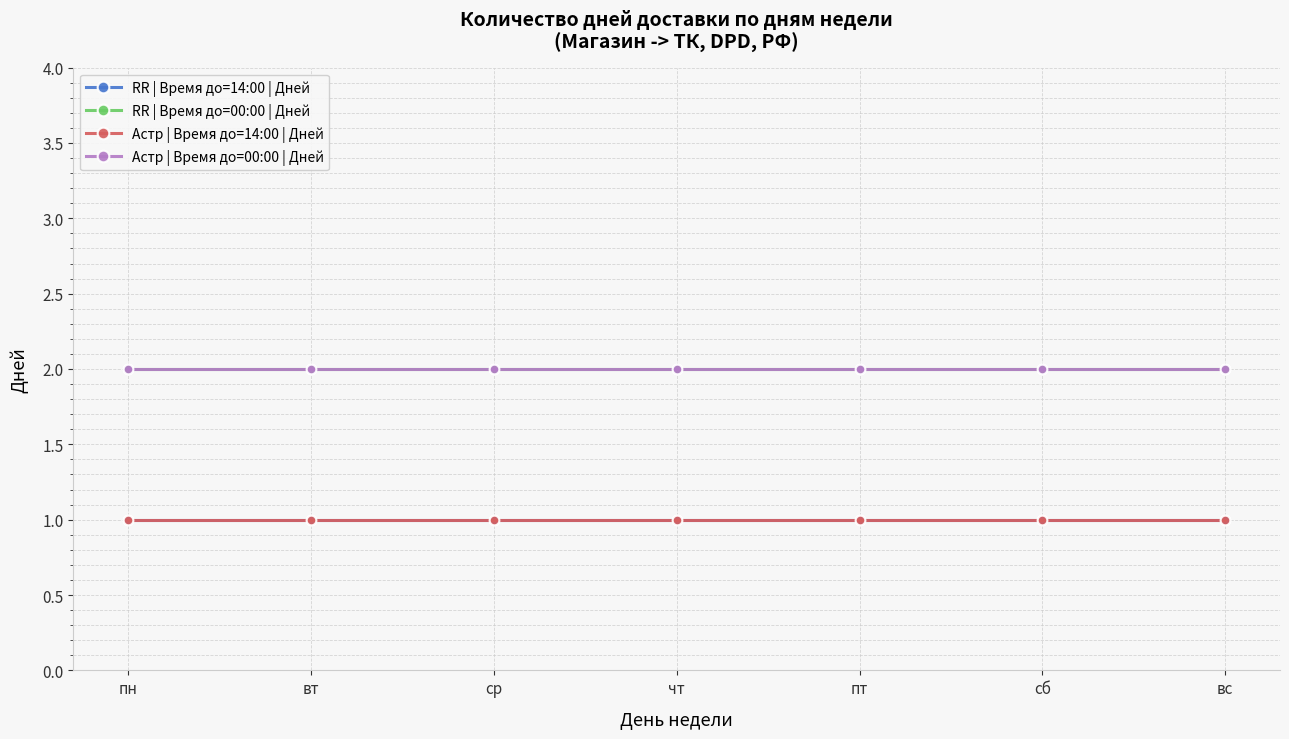

Does the chart have visible grid lines?

Yes